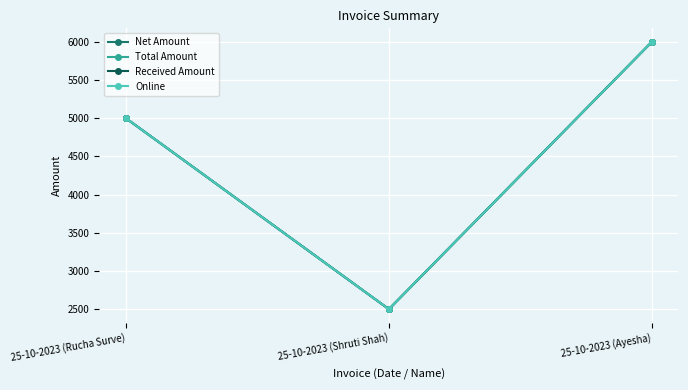

List the labels in order of Total Amount value, largest first.

25-10-2023 (Ayesha), 25-10-2023 (Rucha Surve), 25-10-2023 (Shruti Shah)